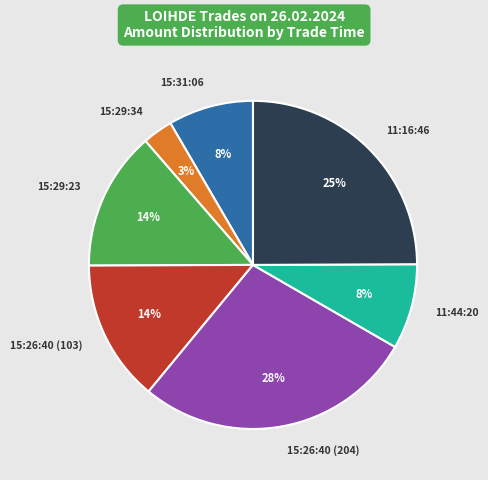

To the nearest percent, what portion does 15:29:23 represent?

14%